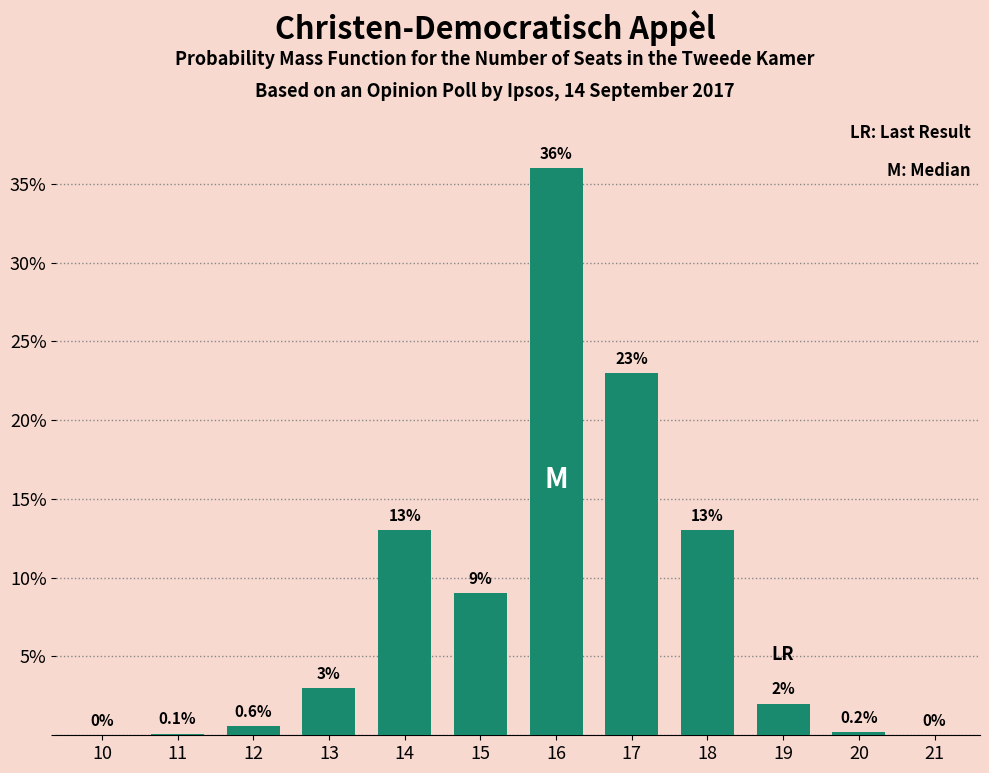

Reading left to right, list all the values displayed in this chart.

10=0.0	11=0.1	12=0.6	13=3.0	14=13.0	15=9.0	16=36.0	17=23.0	18=13.0	19=2.0	20=0.2	21=0.0